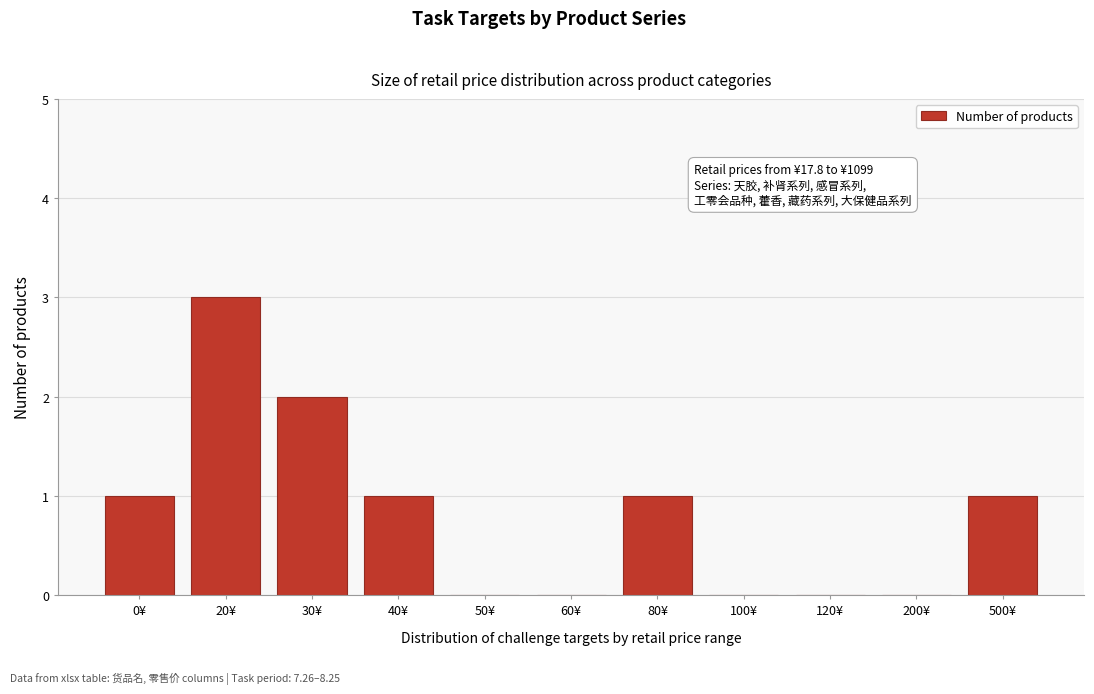

Reading left to right, what are all the values shown in this chart?

0¥=1	20¥=3	30¥=2	40¥=1	50¥=0	60¥=0	80¥=1	100¥=0	120¥=0	200¥=0	500¥=1